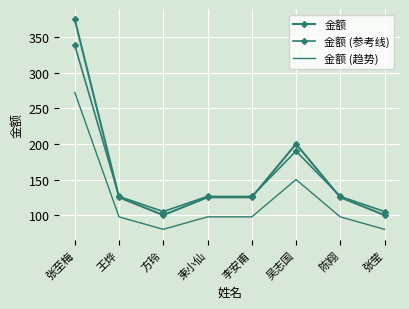

Rank the categories by 金额 (趋势) value from lowest to highest.

方玲, 张莹, 王烨, 束小仙, 李安甫, 陈翔, 吴志国, 张至梅